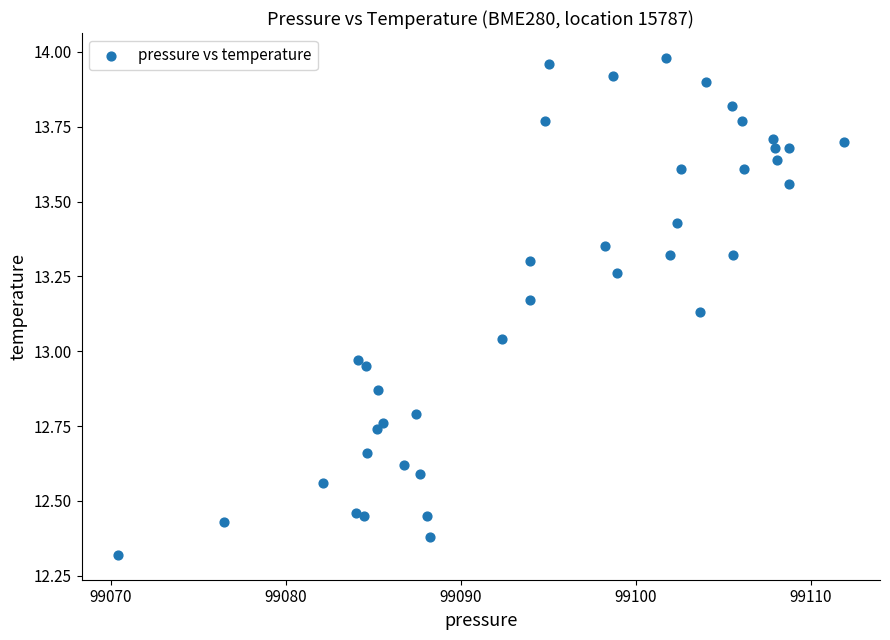

What is the range of X values (max minus min)?

41.5